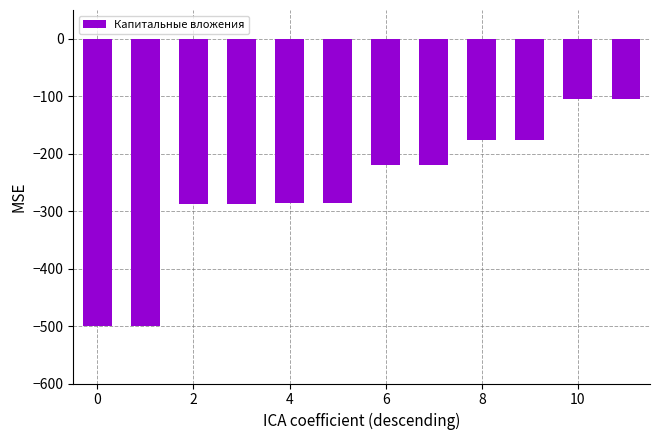

What is the greatest value displayed?

-104.4